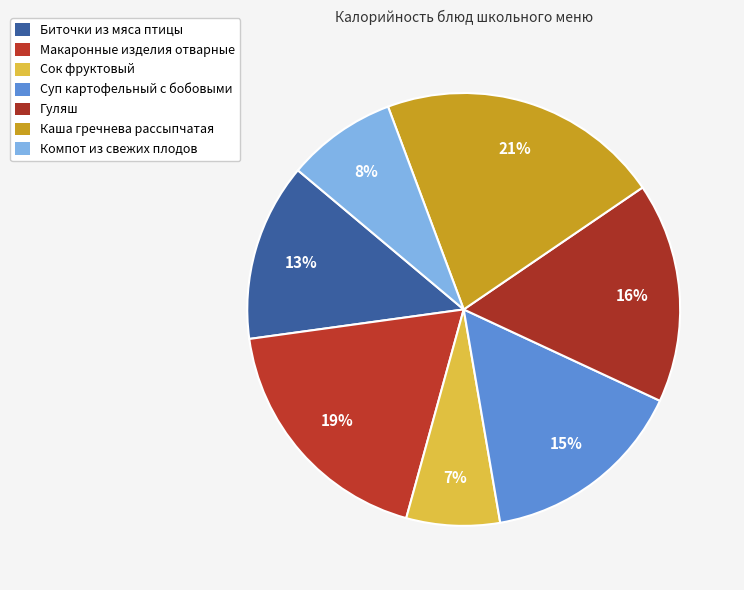

How much of the chart is everything except Сок фруктовый?

93.0%